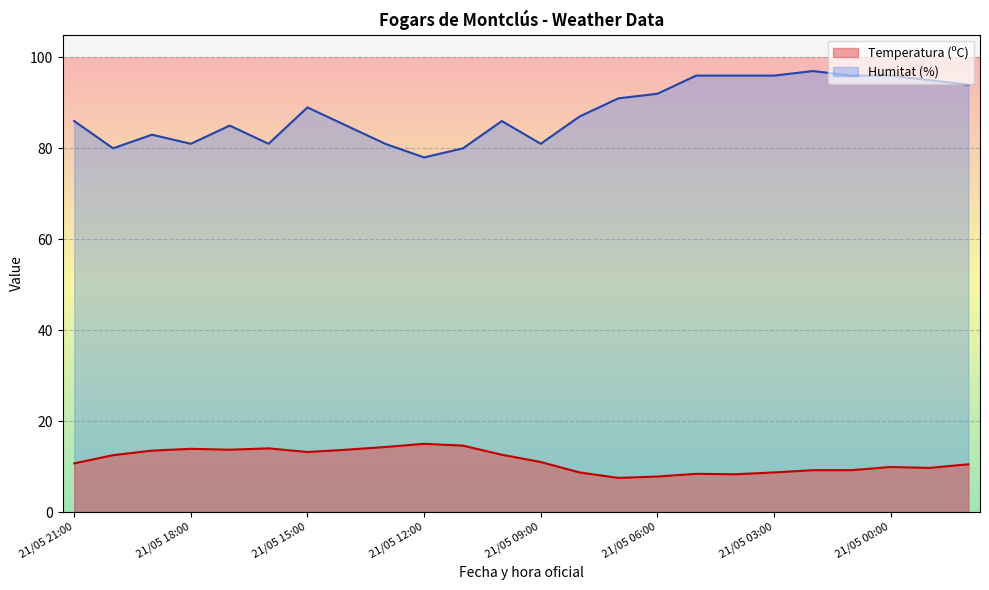

Rank the categories by Humitat (%) value from lowest to highest.

21/05 12:00, 21/05 20:00, 21/05 11:00, 21/05 18:00, 21/05 16:00, 21/05 13:00, 21/05 09:00, 21/05 19:00, 21/05 17:00, 21/05 14:00, 21/05 21:00, 21/05 10:00, 21/05 08:00, 21/05 15:00, 21/05 07:00, 21/05 06:00, 20/05 22:00, 20/05 23:00, 21/05 05:00, 21/05 04:00, 21/05 03:00, 21/05 01:00, 21/05 00:00, 21/05 02:00